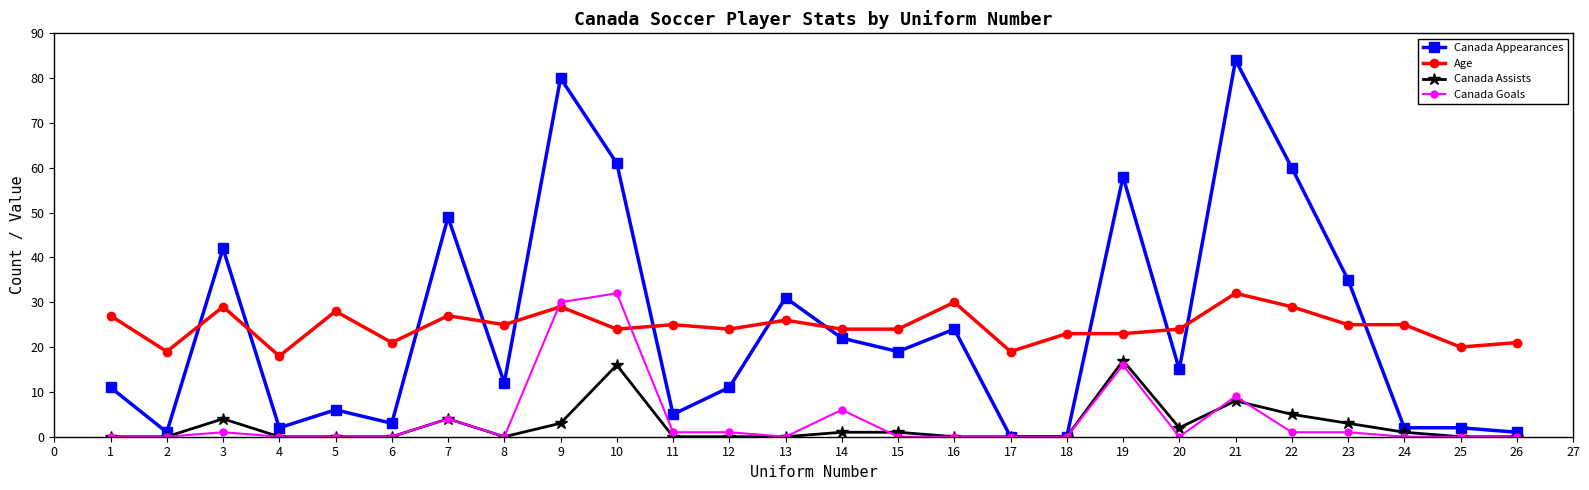

At which category does the chart reach its peak across all series?

21